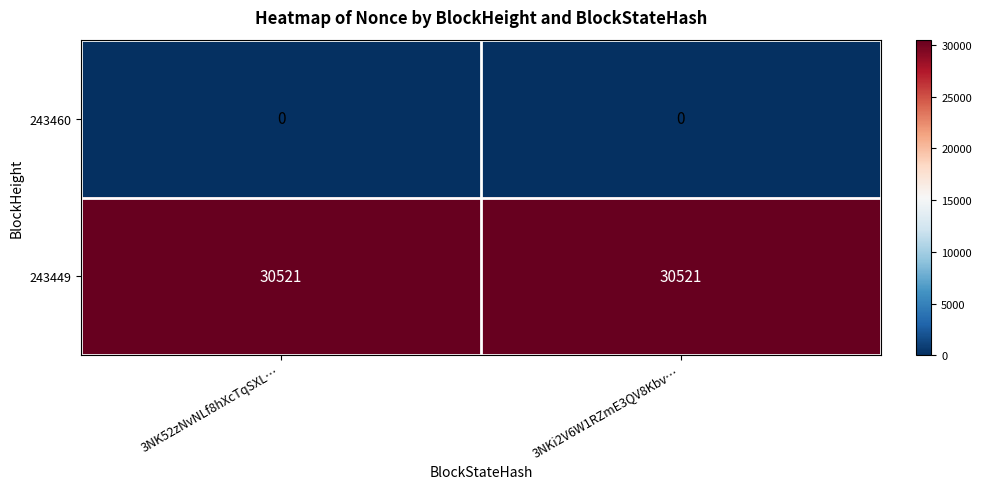

What is the sum of all 243449 values?

61042